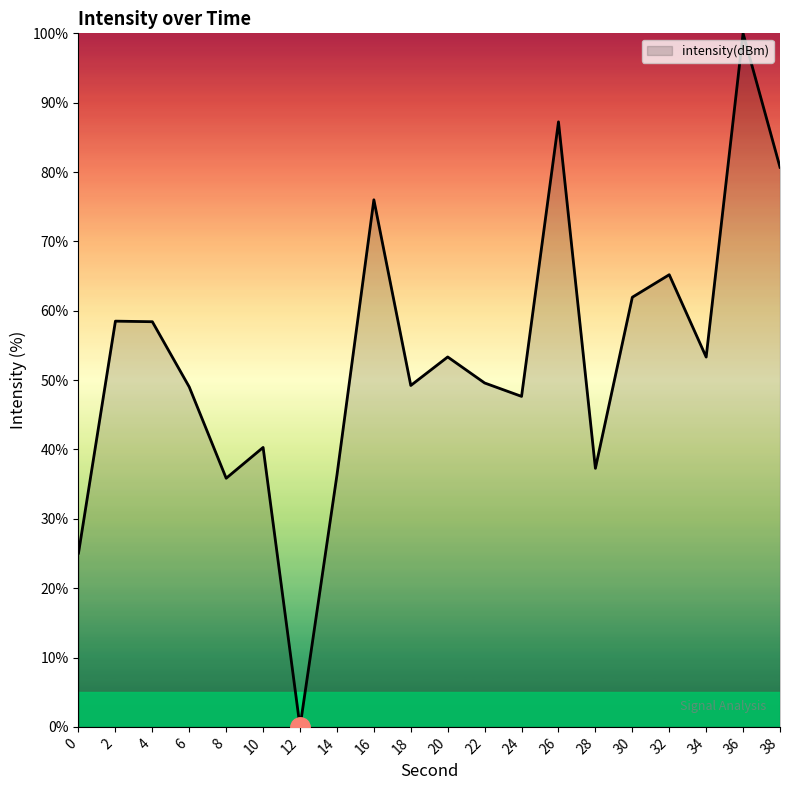

What is the difference between the values at 14 and 36?

63.7